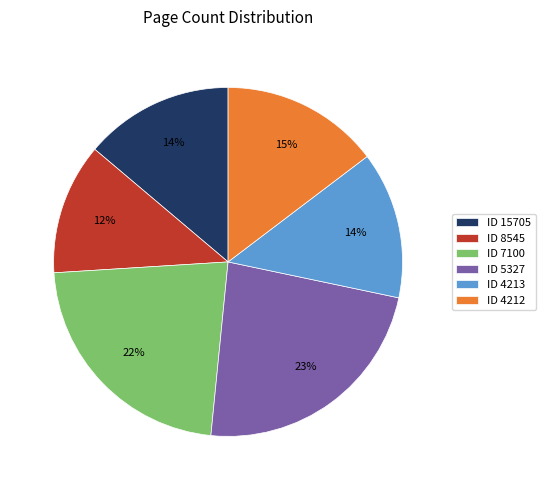

To the nearest percent, what percentage of the pie is ID 5327?

23%